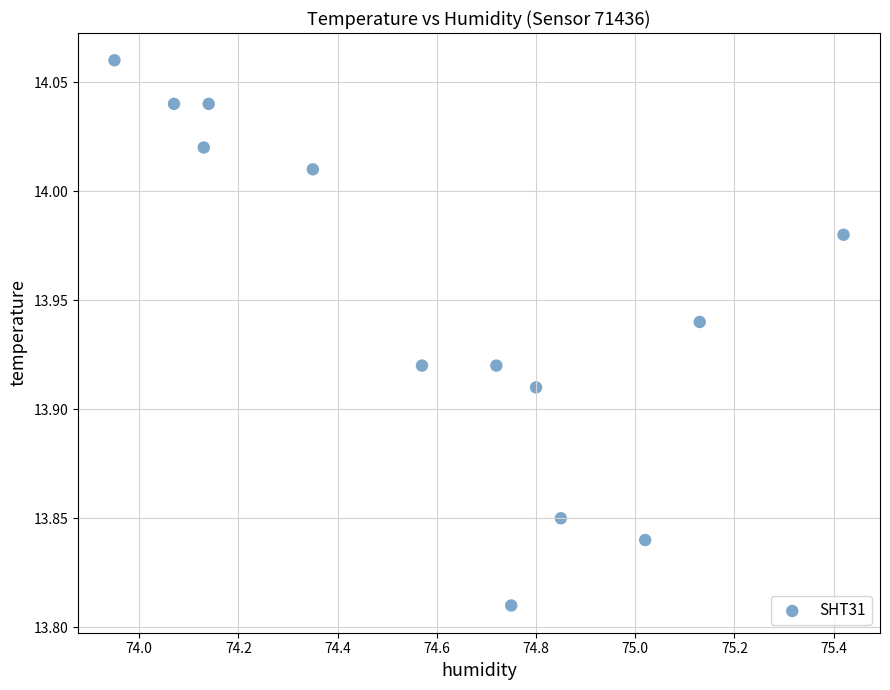

Count the number of points in this scatter plot.

13